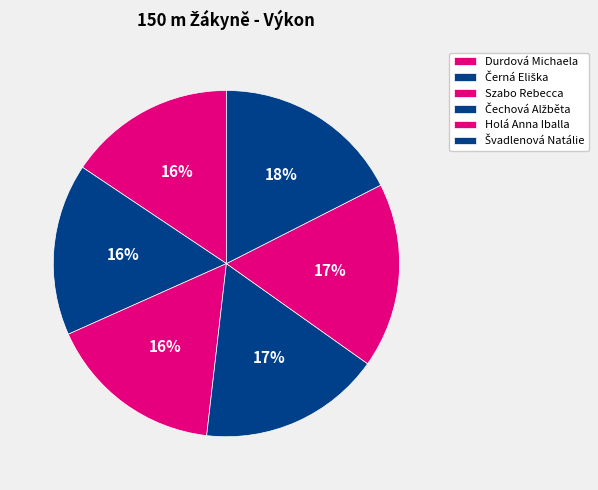

How many slices are in this pie chart?

6